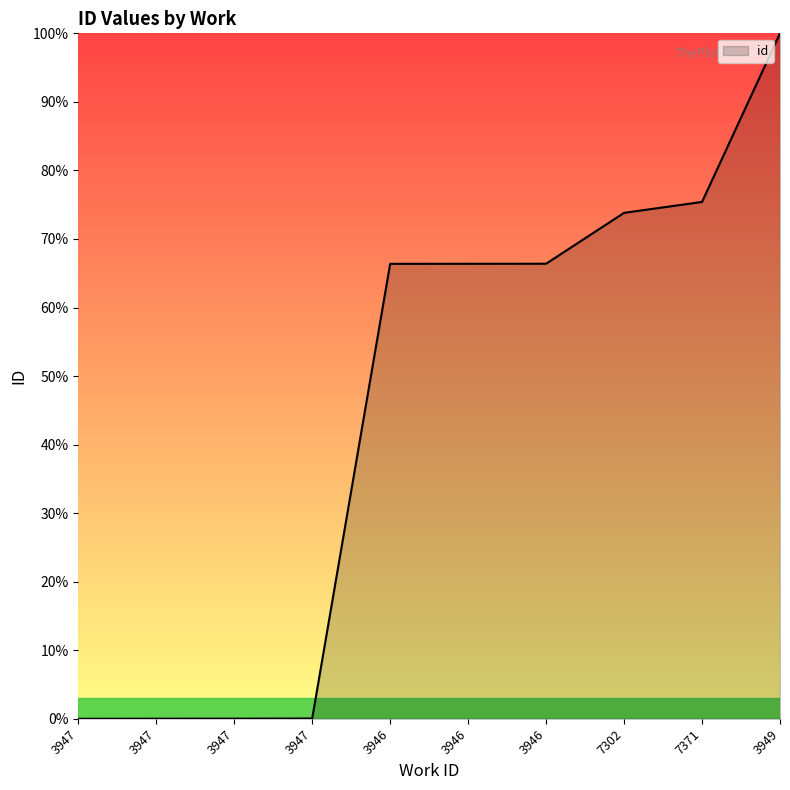

Reading left to right, transcribe all the data shown in this chart.

0.0	0.0	0.0	0.0	66.4	66.4	66.4	73.8	75.4	100.0